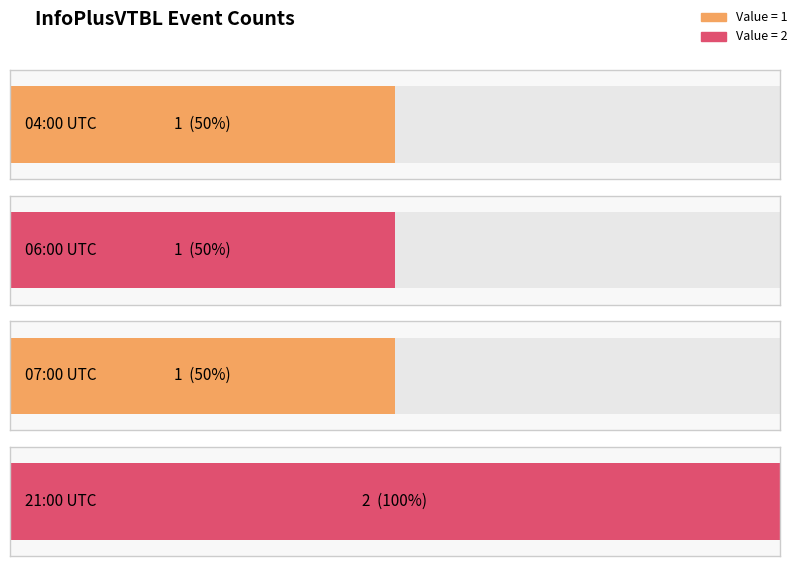

Reading left to right, what are all the values shown in this chart?

2020-05-22 04:00:00+00:00=1	2020-05-22 06:00:00+00:00=1	2020-05-22 07:00:00+00:00=1	2020-05-22 21:00:00+00:00=2